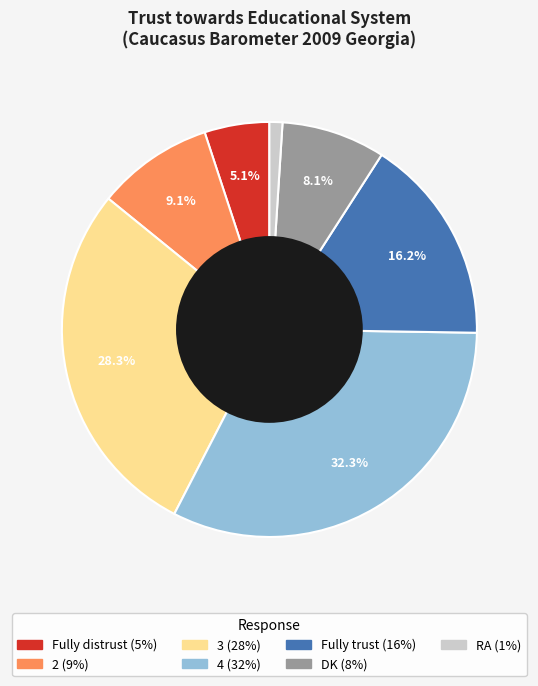

To the nearest percent, what is the difference between the largest and smallest slice percentages?

31%